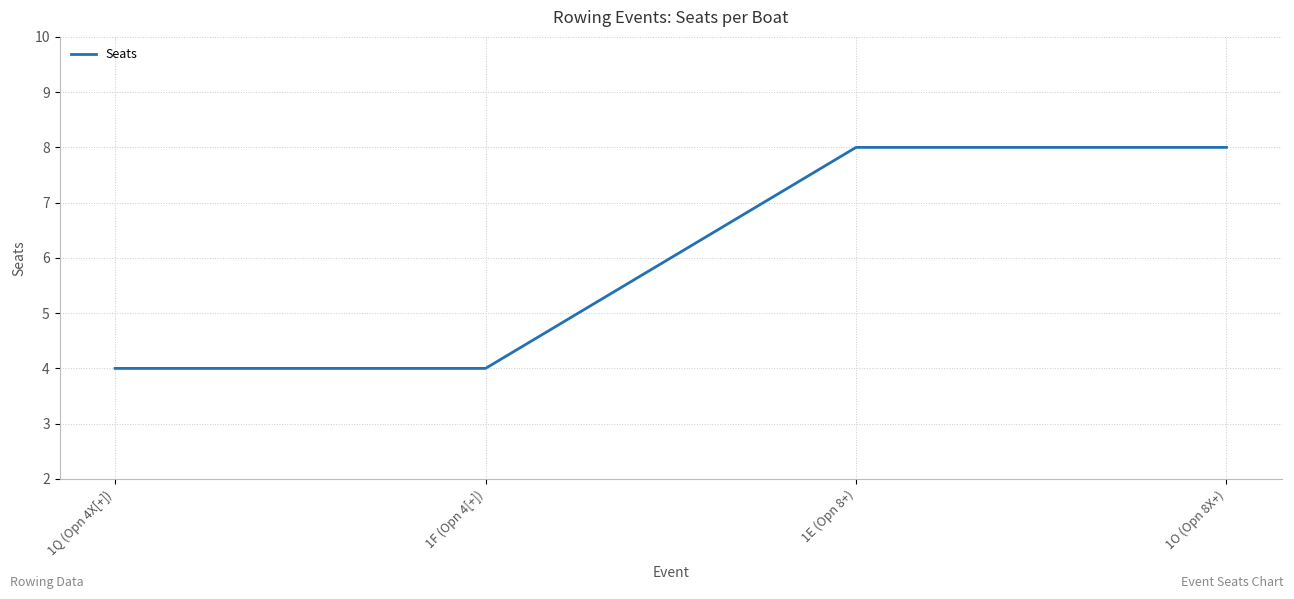

What is the minimum value shown in the chart?

4